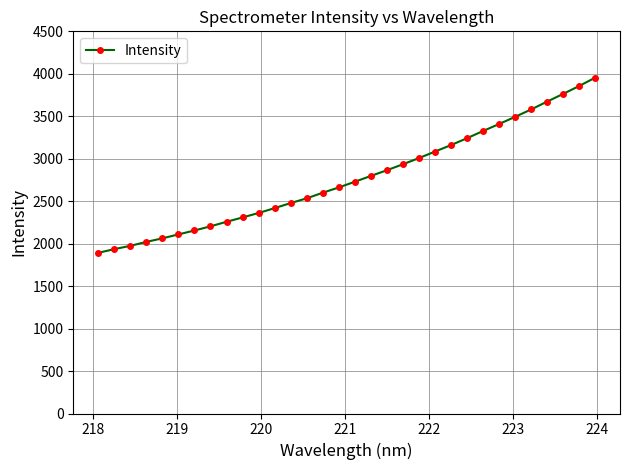

What is the difference between the second highest and minimum values?

1964.6